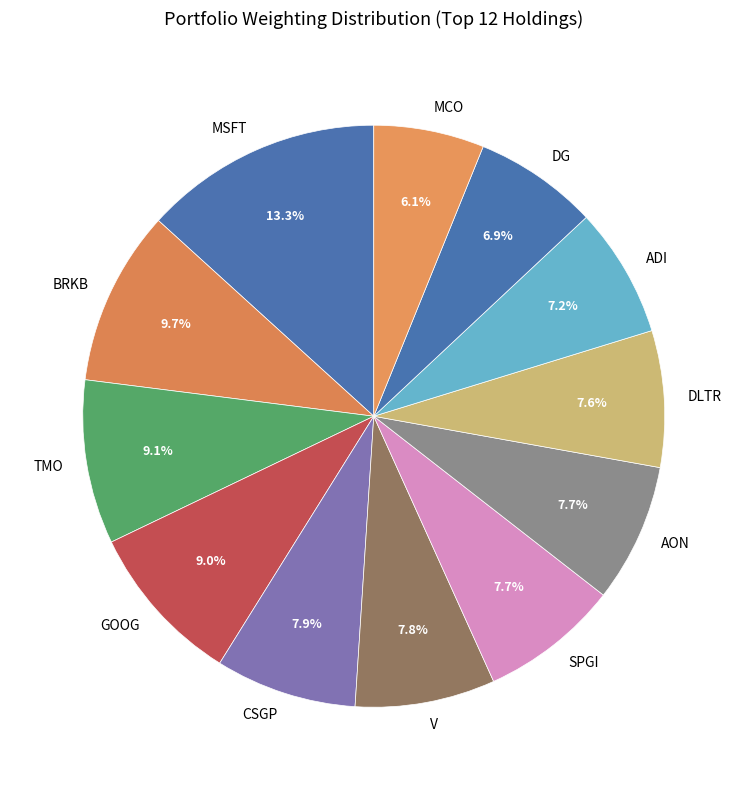

To the nearest percent, what is the combined percentage of V and BRKB?

18%